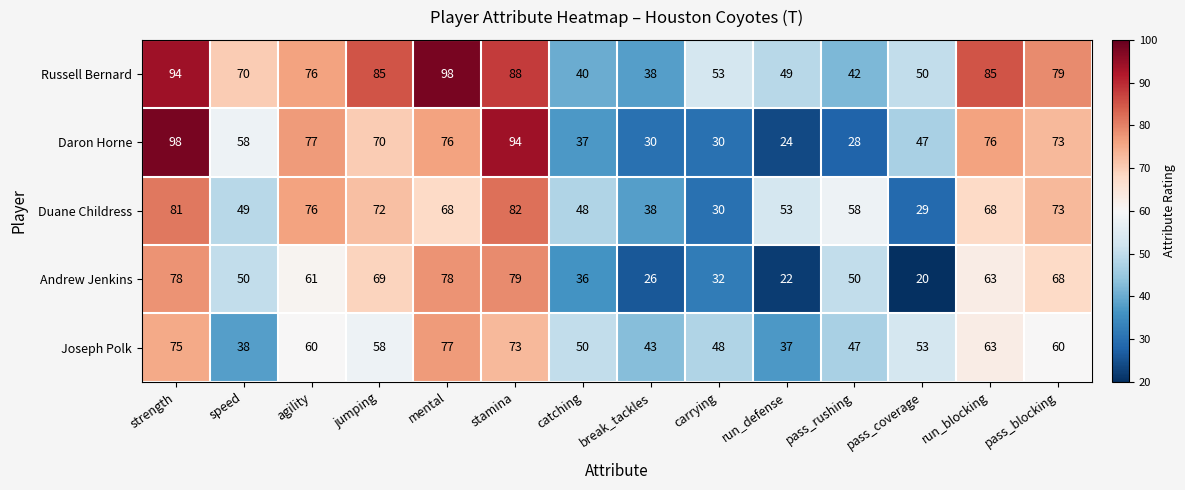

What is the difference between the highest and lowest values at stamina?

21